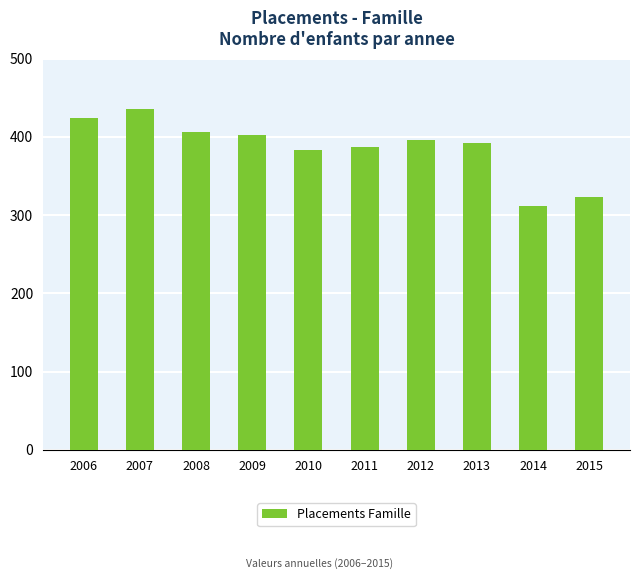

What is the ratio of the value at 2010 to the value at 2011?

1.0